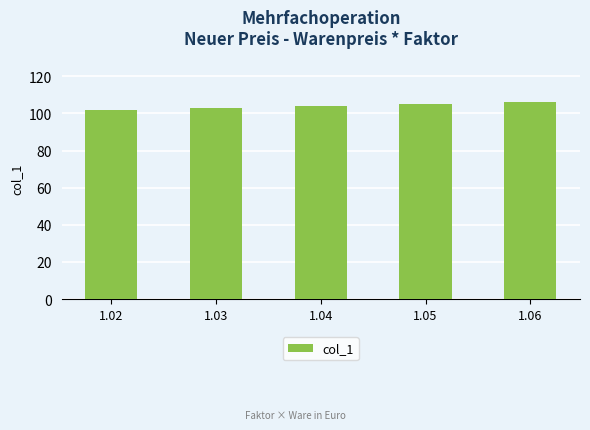

What is the change in value from 1.02 to 1.06?

+4